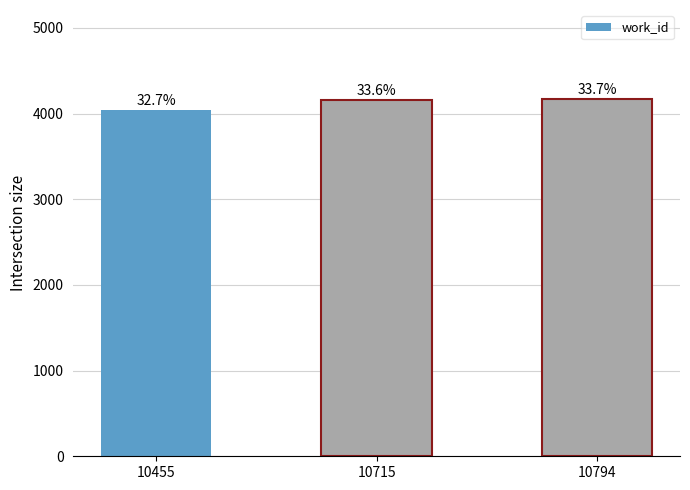

How many bars are there in total?

3